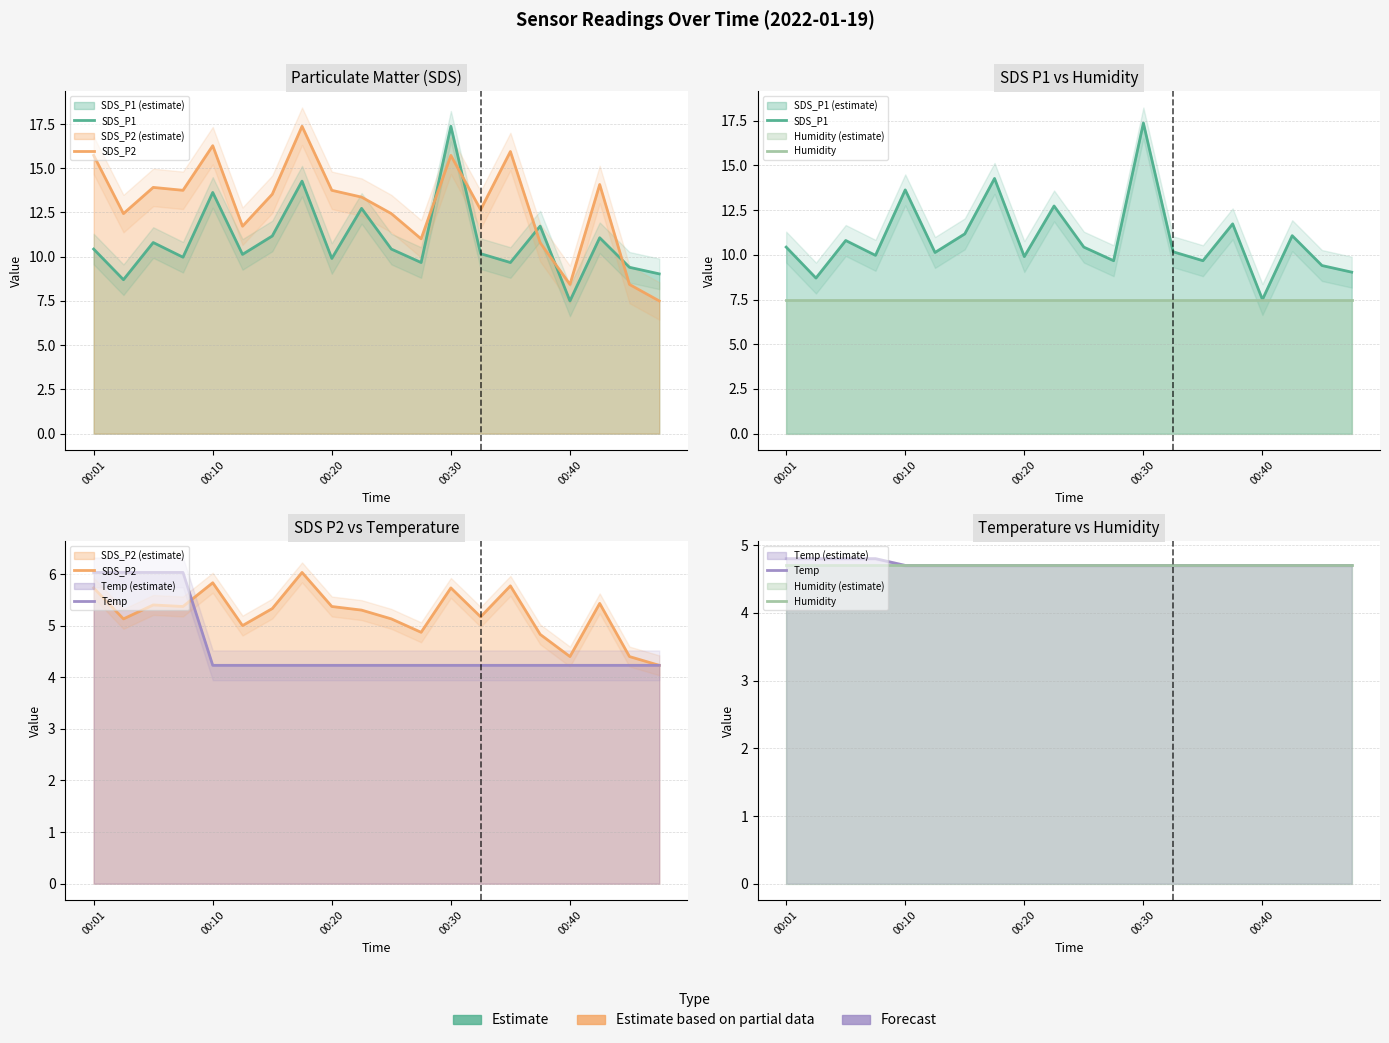

True or false: SDS_P1 and Humidity cross at least once.

False